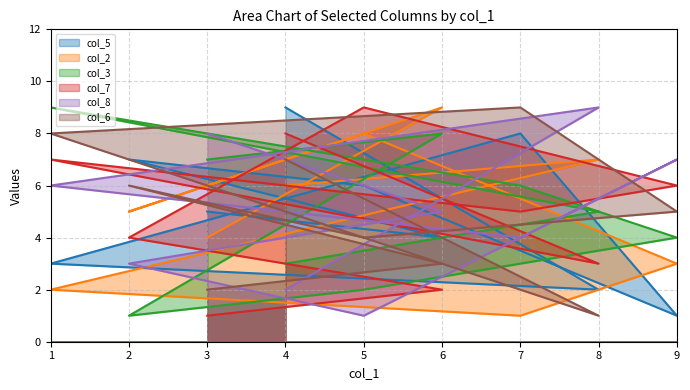

Which category has the lowest value across all series?

9